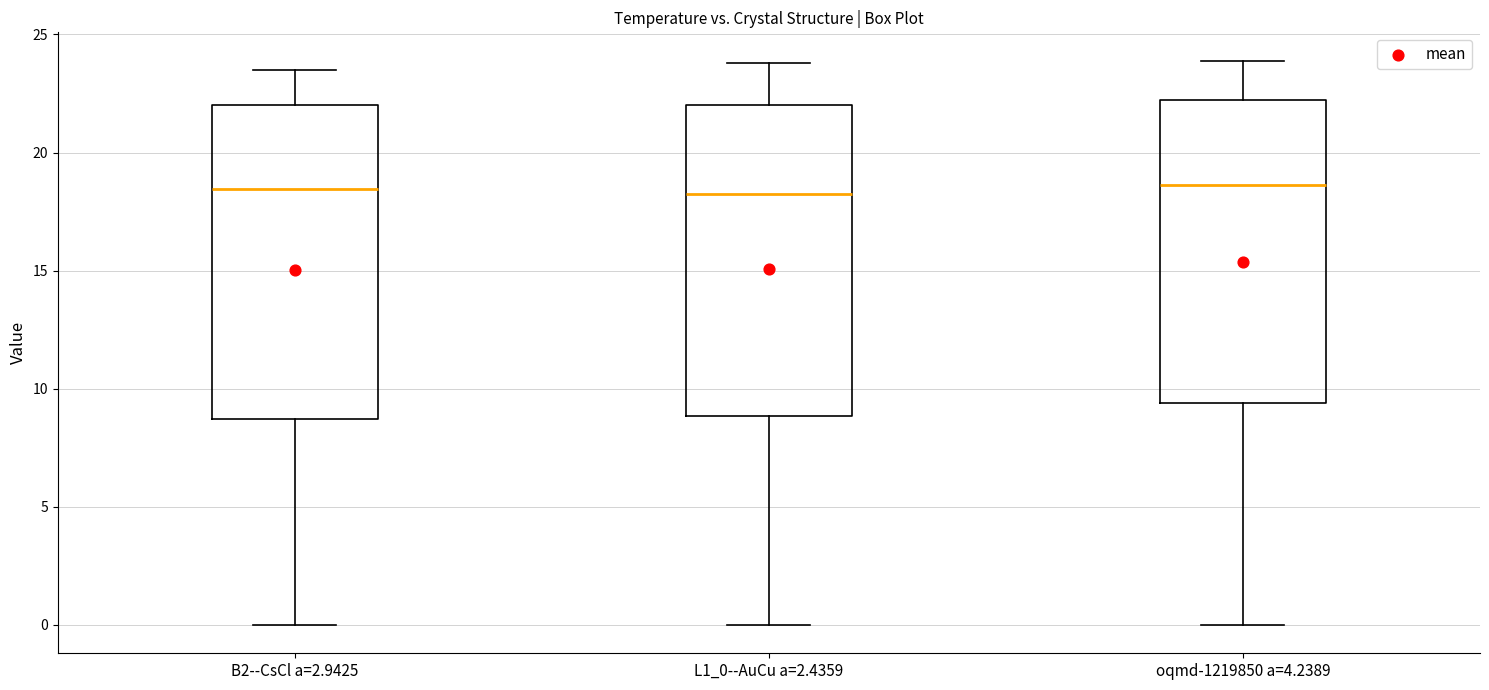

Reading left to right, transcribe this box plot: for each box, give where its median line is, the range the box spans, and where its two whiskers end, as read against the y-axis. The values are not printed on the chart, so give them approximately, as read against the axis.

B2--CsCl a=2.9425: median 18.5, box 8.5 to 22.0, whiskers 0.0 to 23.5
L1_0--AuCu a=2.4359: median 18.5, box 9.0 to 22.0, whiskers 0.0 to 24.0
oqmd-1219850 a=4.2389: median 18.5, box 9.5 to 22.0, whiskers 0.0 to 24.0